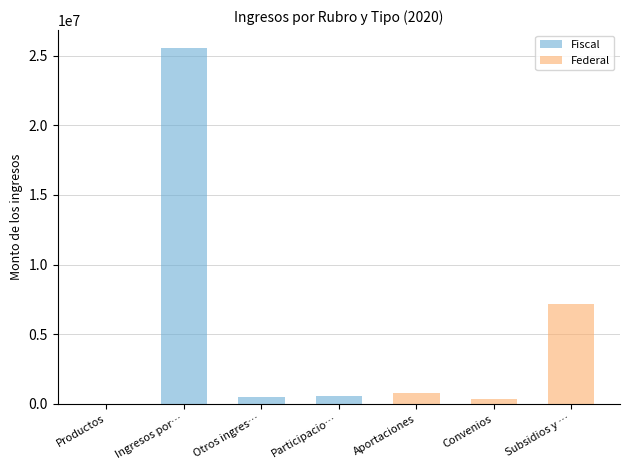

What is the difference between the highest and lowest values at Productos?

618.7